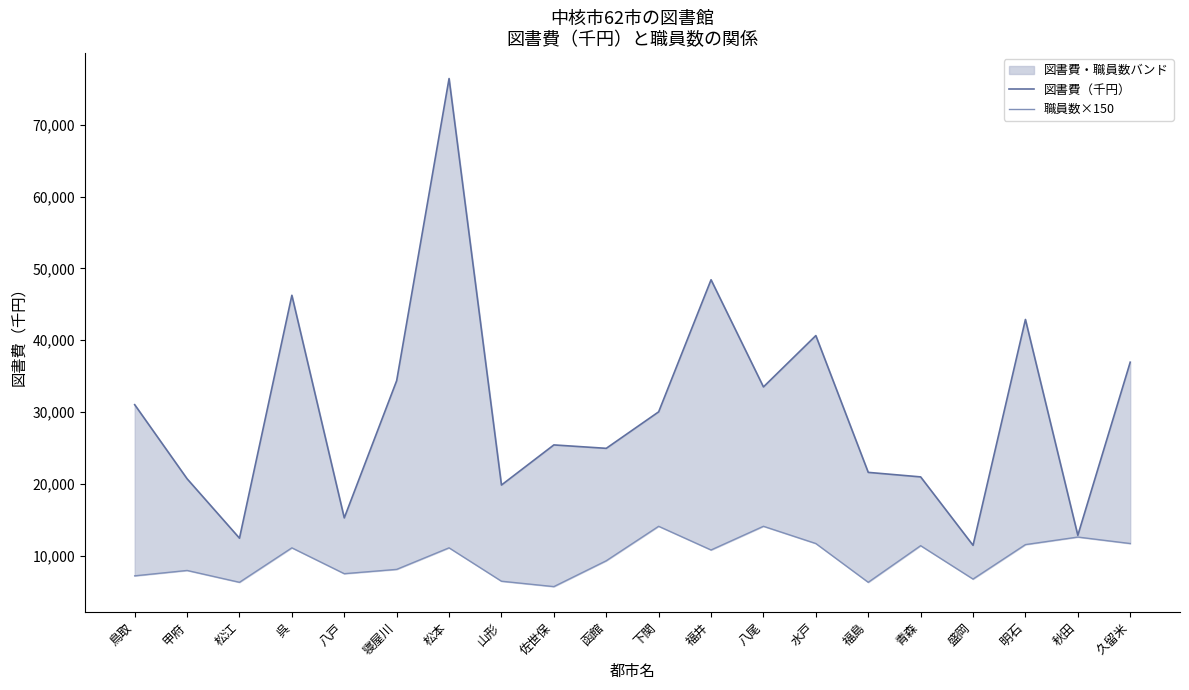

What is the difference between the highest and lowest values at 函館?

15655